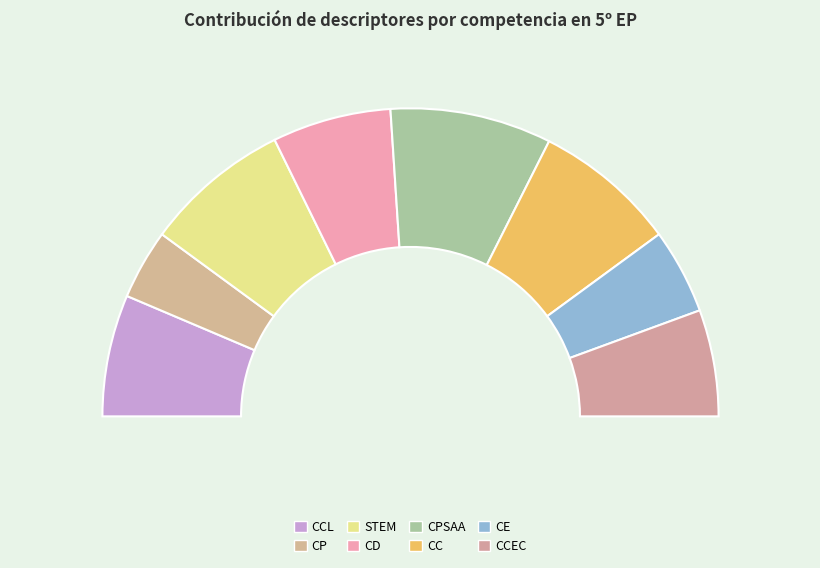

To the nearest percent, what percentage of the pie is CC?

15%